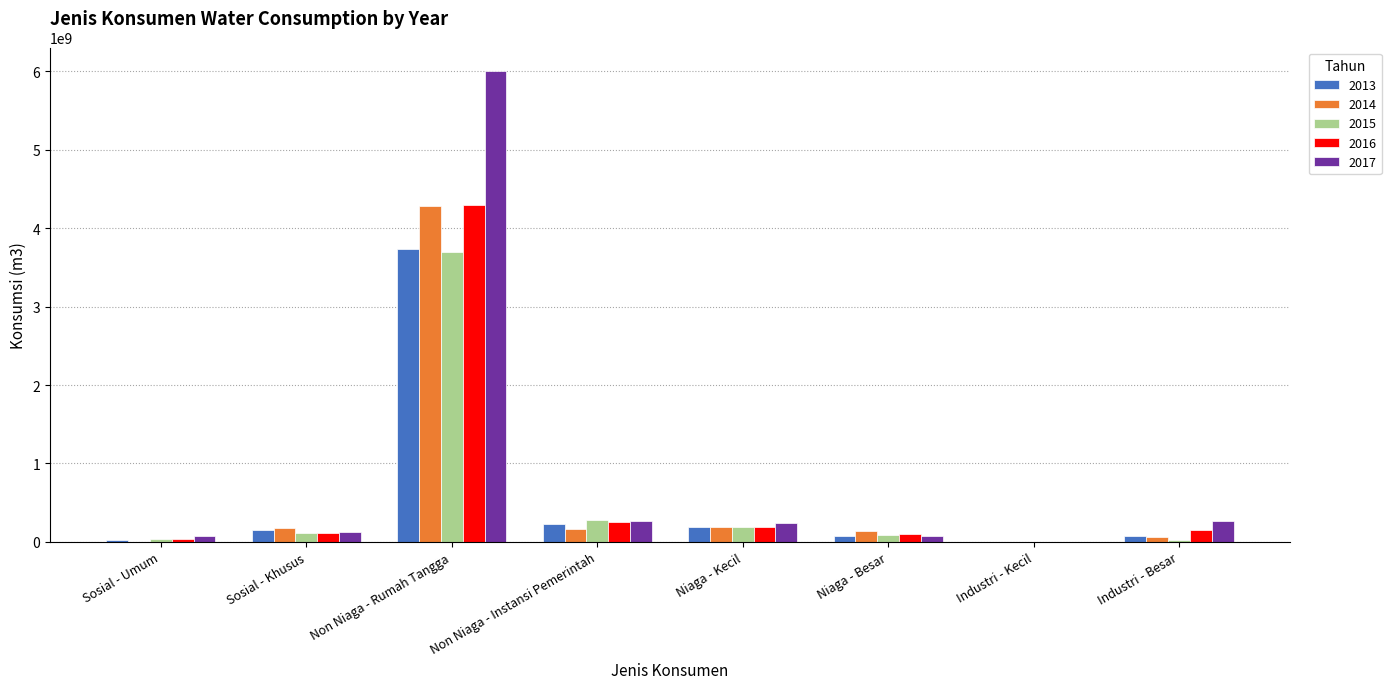

What is the difference between the 2015 values at Sosial - Khusus and Non Niaga - Rumah Tangga?

3586756572